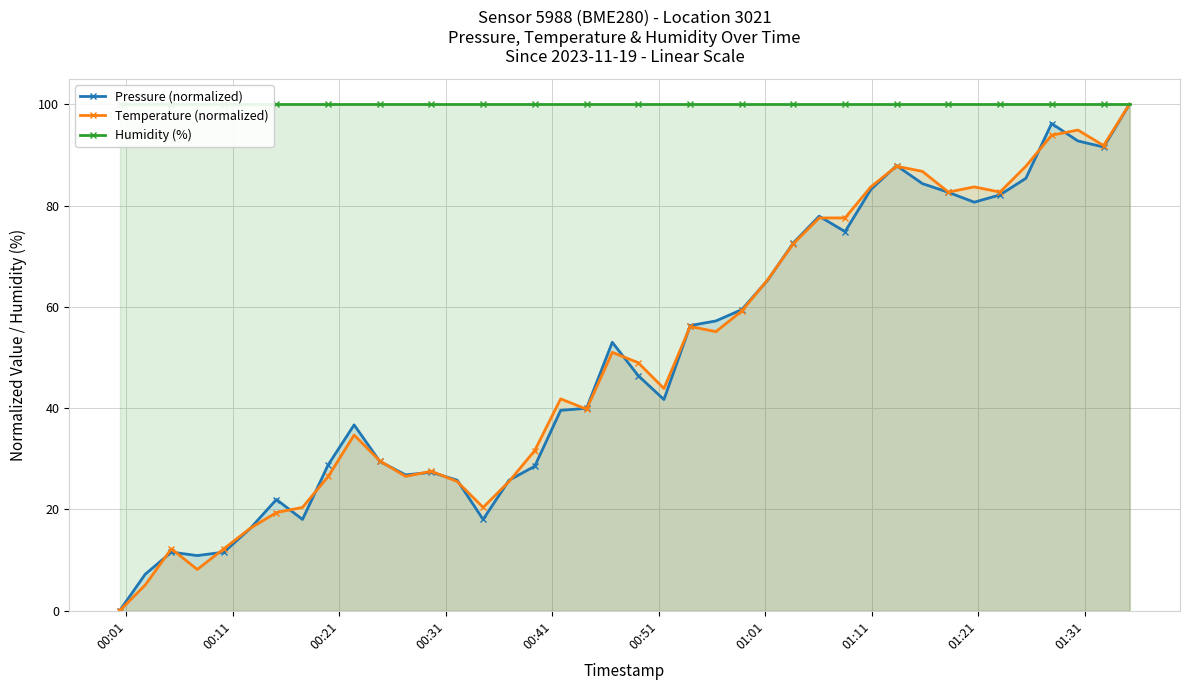

What is the highest value of the Temperature (normalized) series?

100.0